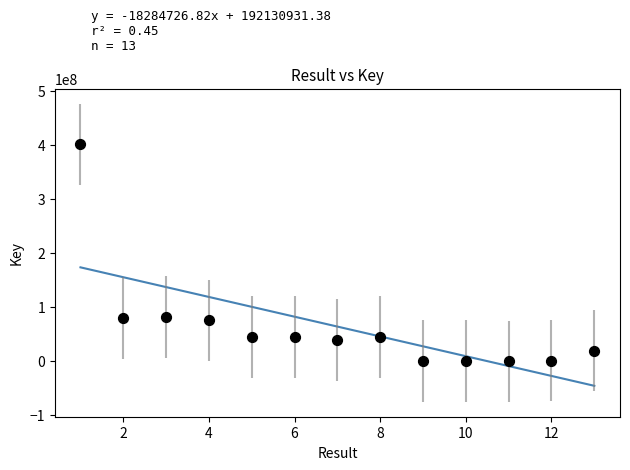

What is the range of X values (max minus min)?

12